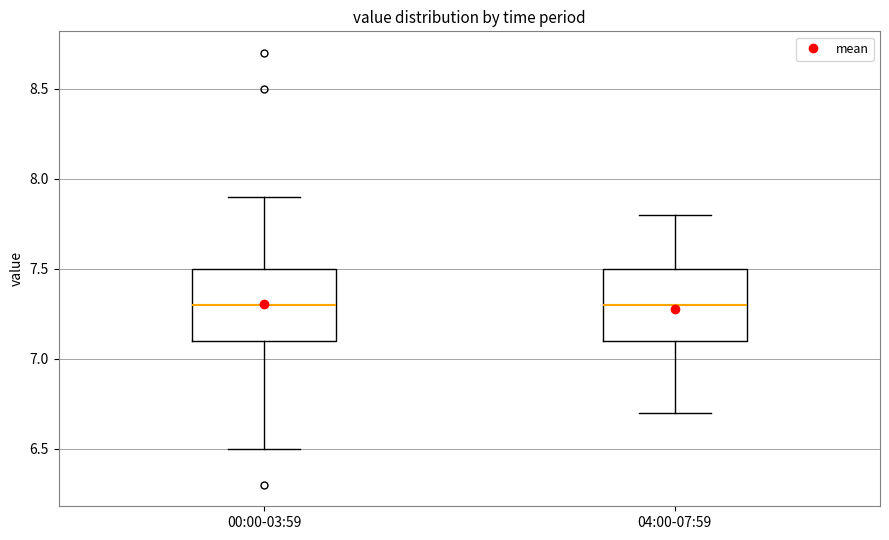

Reading left to right, transcribe this box plot: for each box, give where its median line is, the range the box spans, and where its two whiskers end, as read against the y-axis. The values are not printed on the chart, so give them approximately, as read against the axis.

00:00-03:59: median 7.3, box 7.1 to 7.5, whiskers 6.5 to 7.9
04:00-07:59: median 7.3, box 7.1 to 7.5, whiskers 6.7 to 7.8